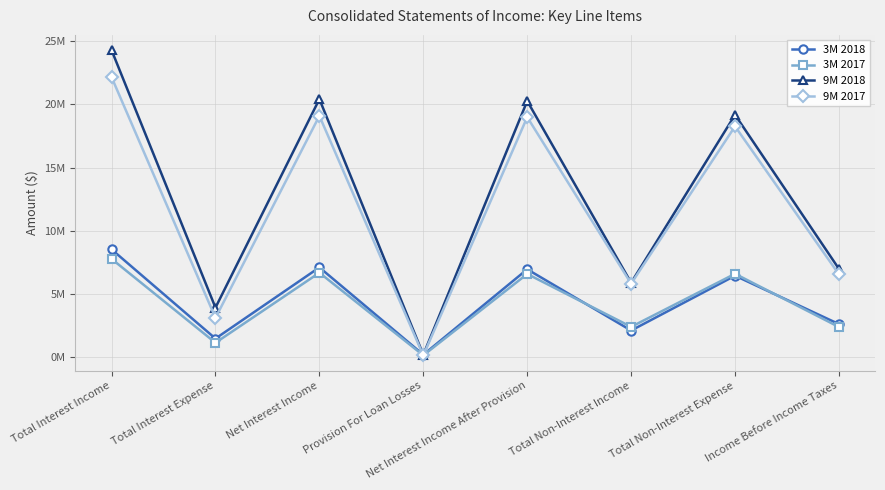

At which category is the sum across all series the highest?

Total Interest Income